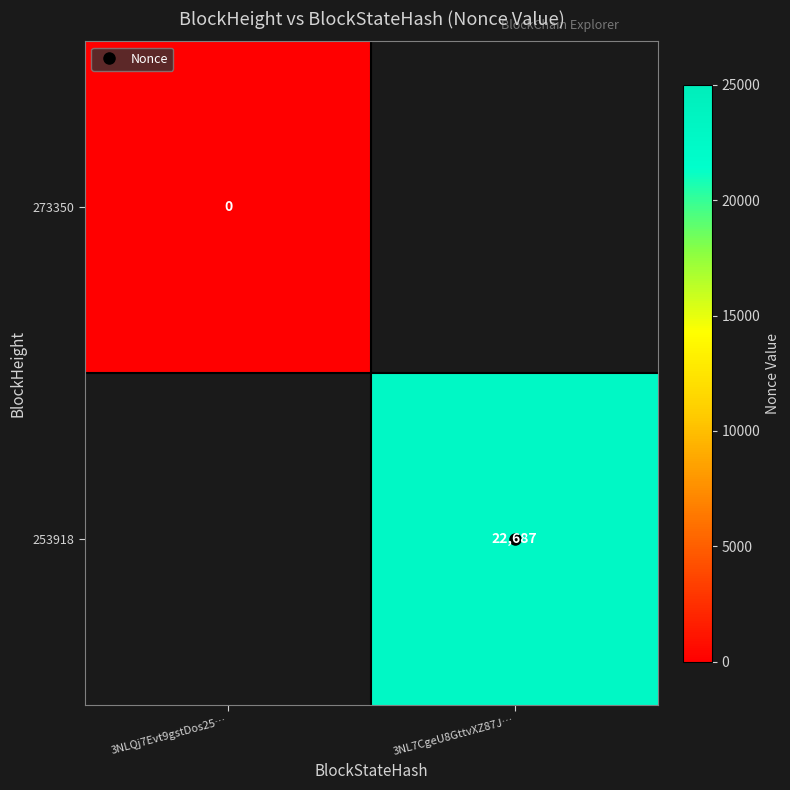

What is the maximum value shown in the chart?

22687.0